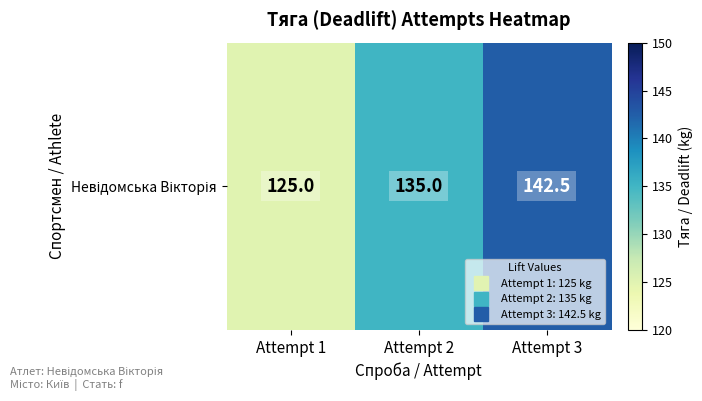

Reading left to right, extract all data points from this chart.

Attempt 1=125.0	Attempt 2=135.0	Attempt 3=142.5